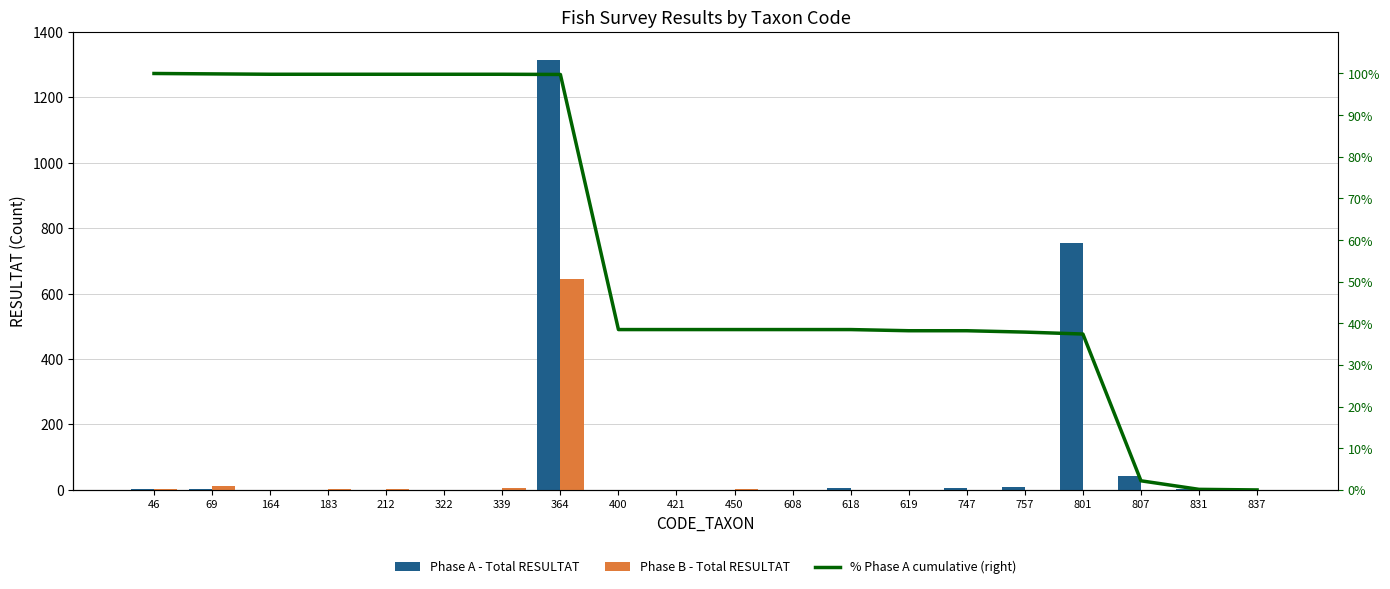

Between 183 and 46, which is larger?

46